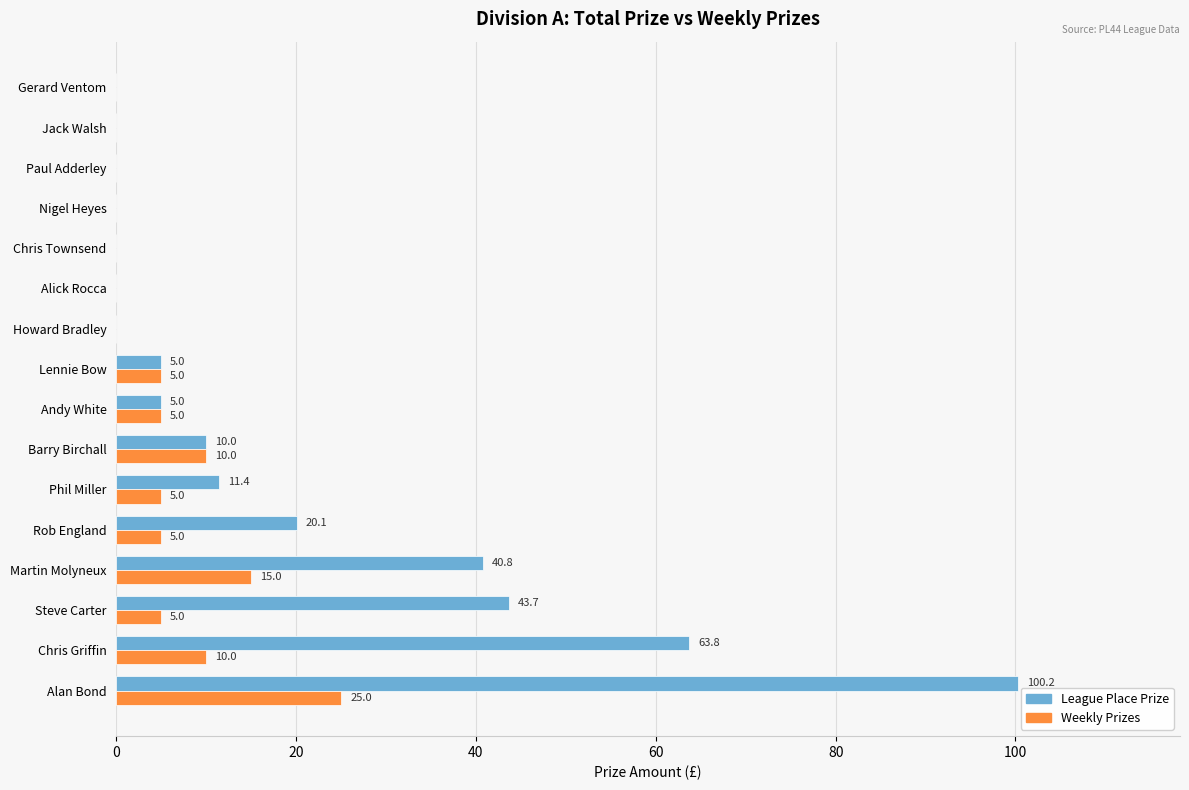

True or false: Weekly Prizes has a value of 10.0 at Chris Griffin.

True